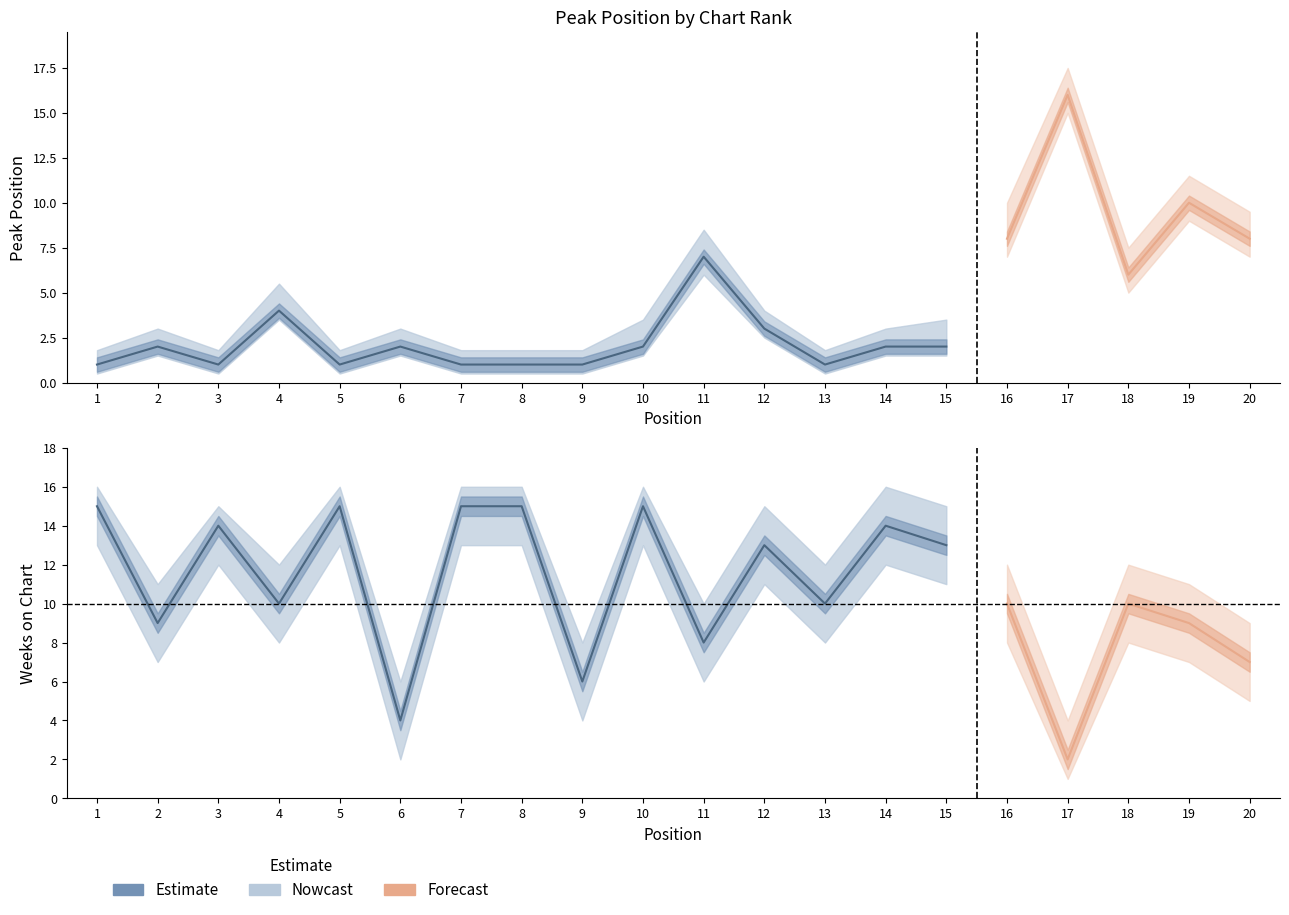

What is the difference between the maximum and minimum values?

11